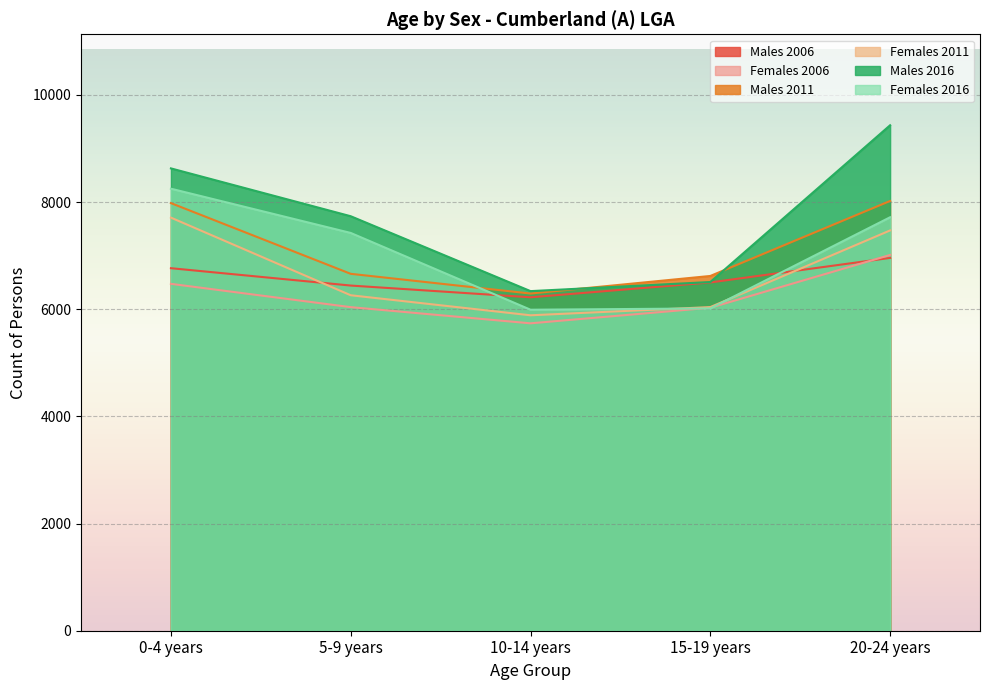

At which category does Males 2016 reach its first local valley?

10-14 years